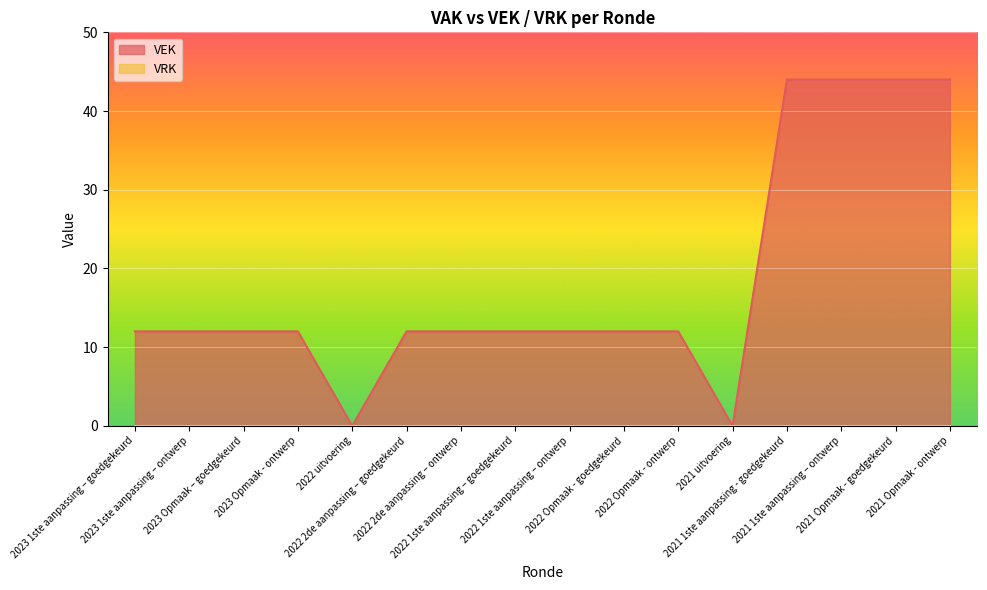

How many interior local valleys (lower than both neighbors) does the data have?

2